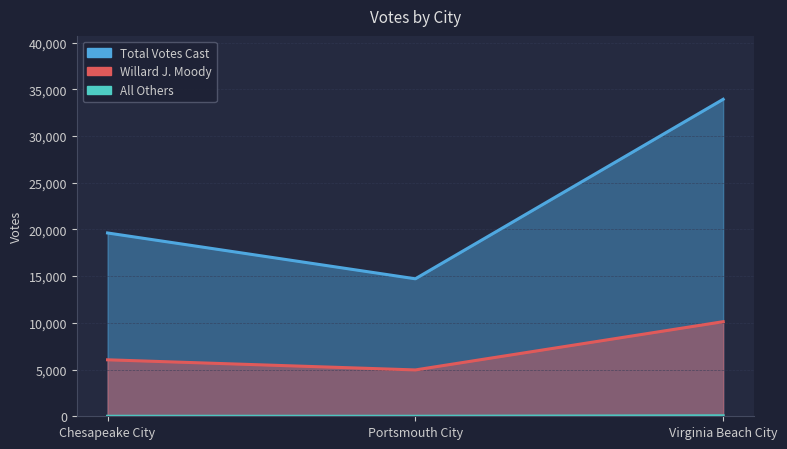

Count the Total Votes Cast values in the range 14714 to 33923.

3